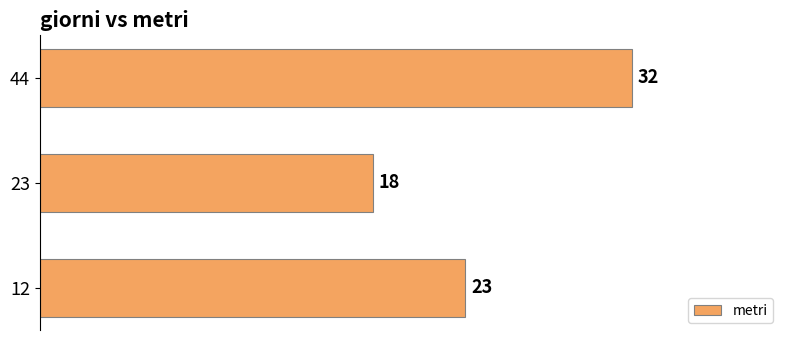

Reading top to bottom, list all the values displayed in this chart.

44=32	23=18	12=23